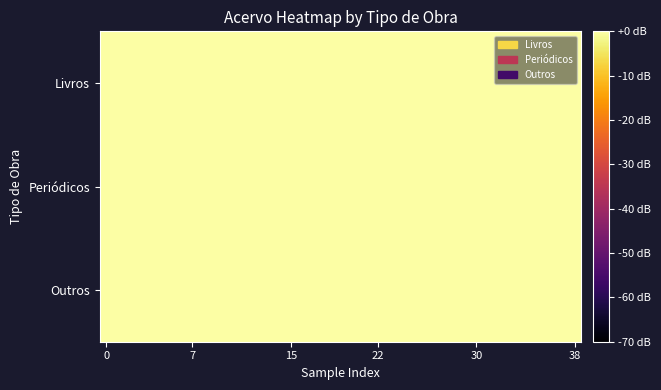

Rank the series by their maximum value, from lowest to highest.

Periódicos, Livros, Outros